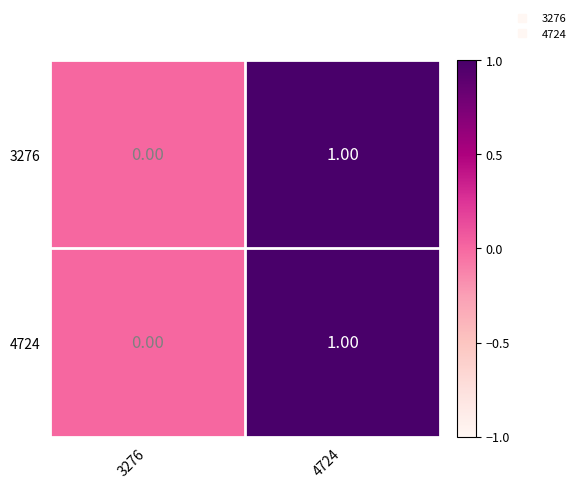

At which category is the sum across all series the highest?

4724